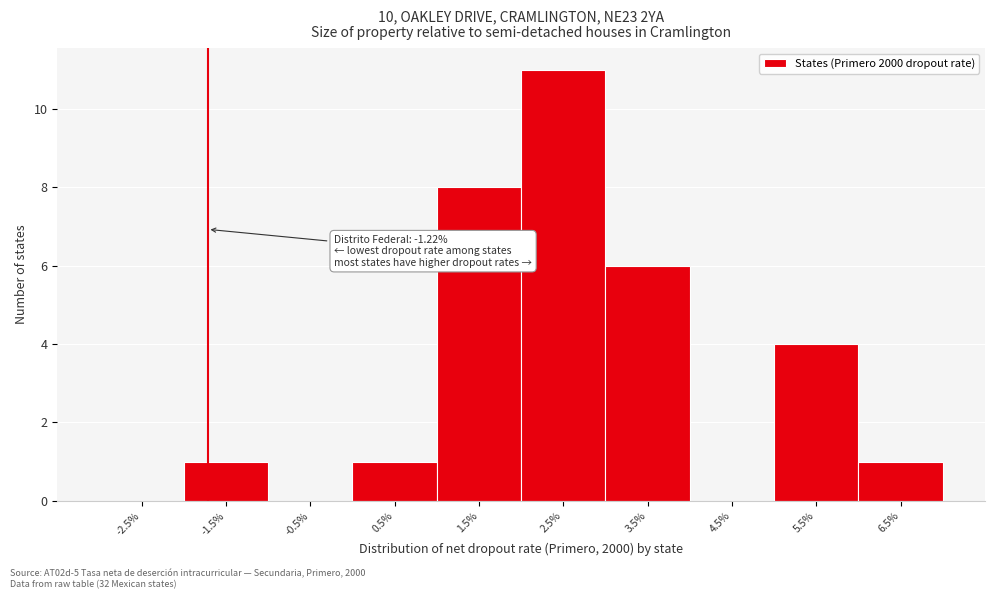

Reading left to right, what are all the values shown in this chart?

-2.5%=0	-1.5%=1	-0.5%=0	0.5%=1	1.5%=8	2.5%=11	3.5%=6	4.5%=0	5.5%=4	6.5%=1